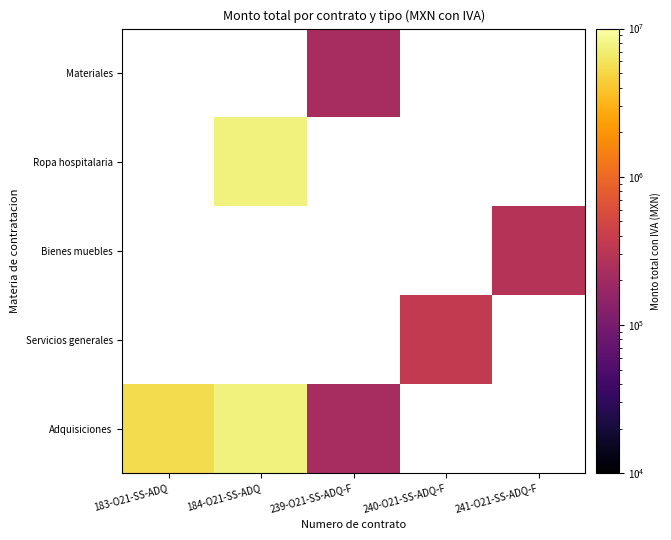

Is it true that Materiales equals 48233.3 at 239-O21-SS-ADQ-F?

False